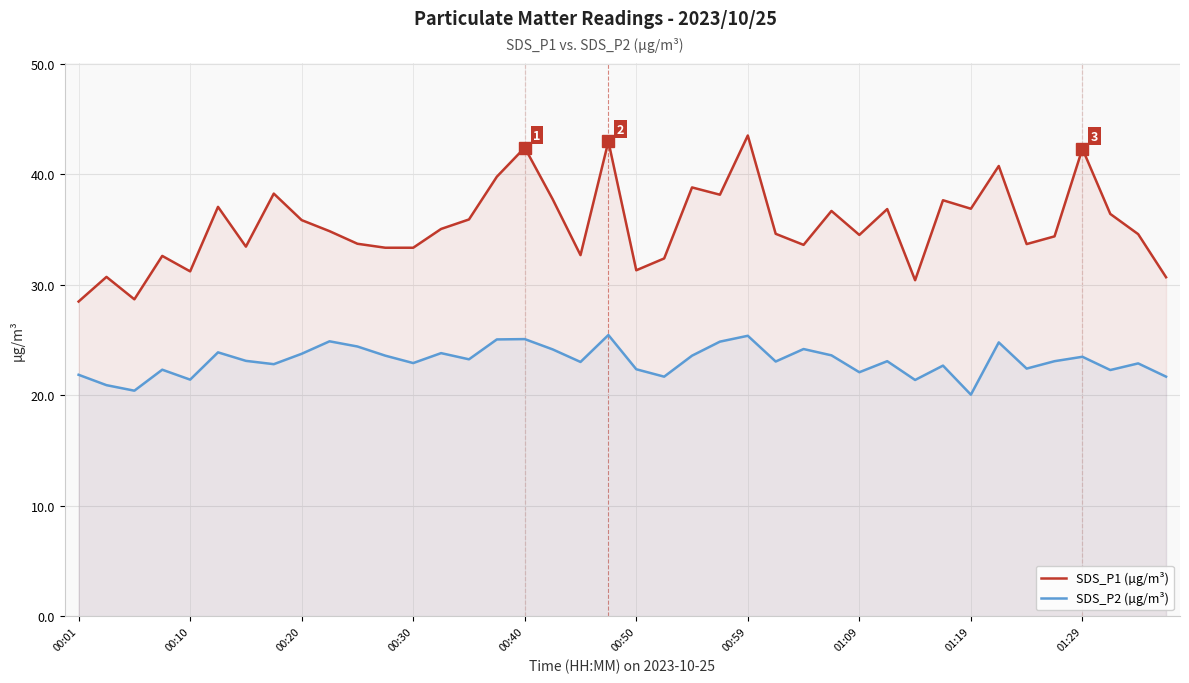

How many values in the SDS_P1 (µg/m³) series are below 34?

16